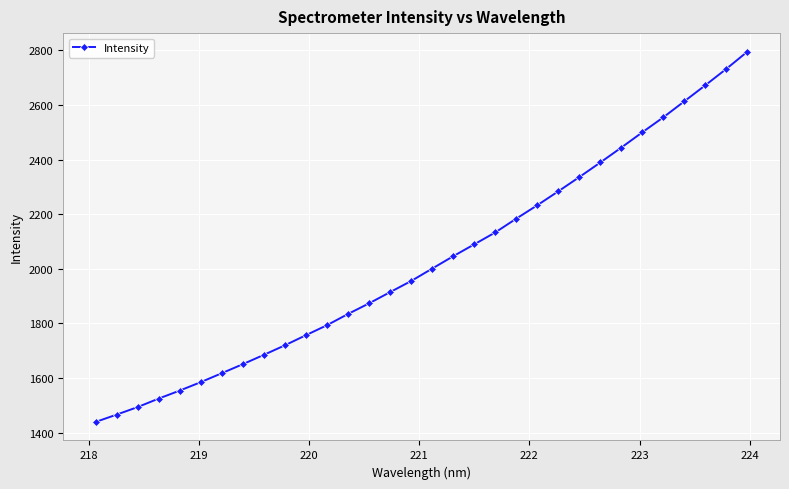

What is the average value?

2027.2